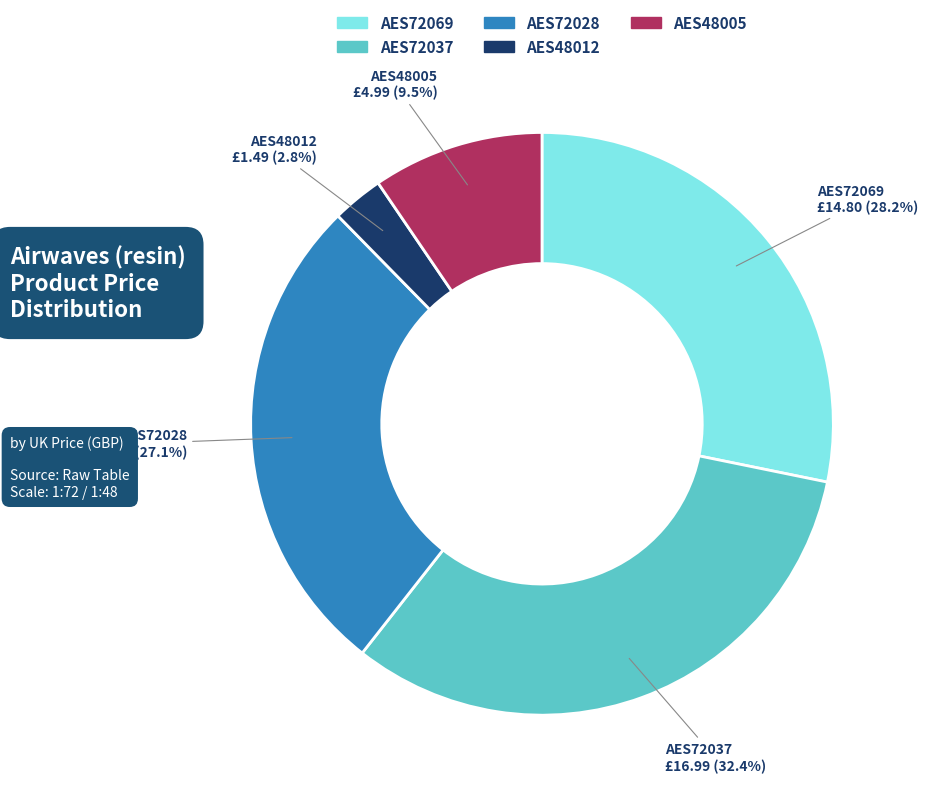

Which category has the smallest portion of the pie?

AES48012